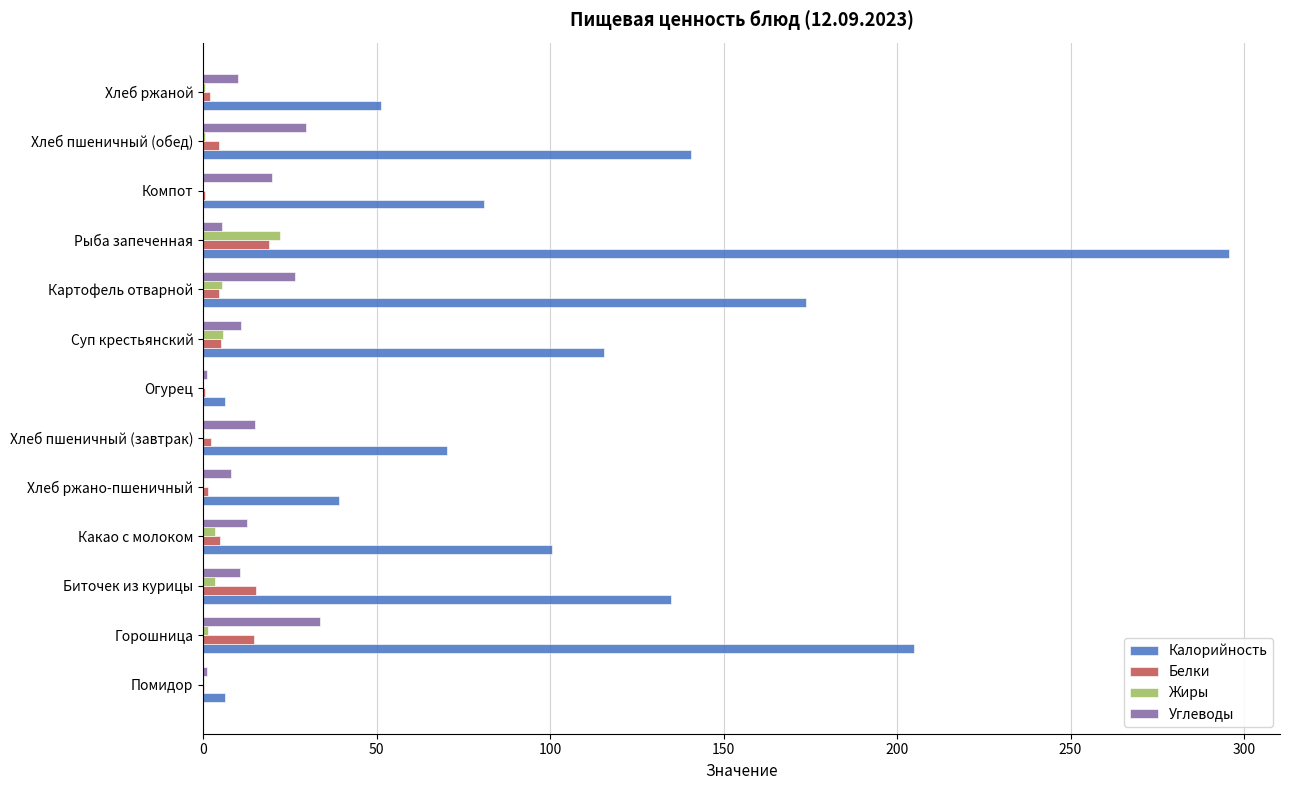

Which series has the largest total across all categories?

Калорийность